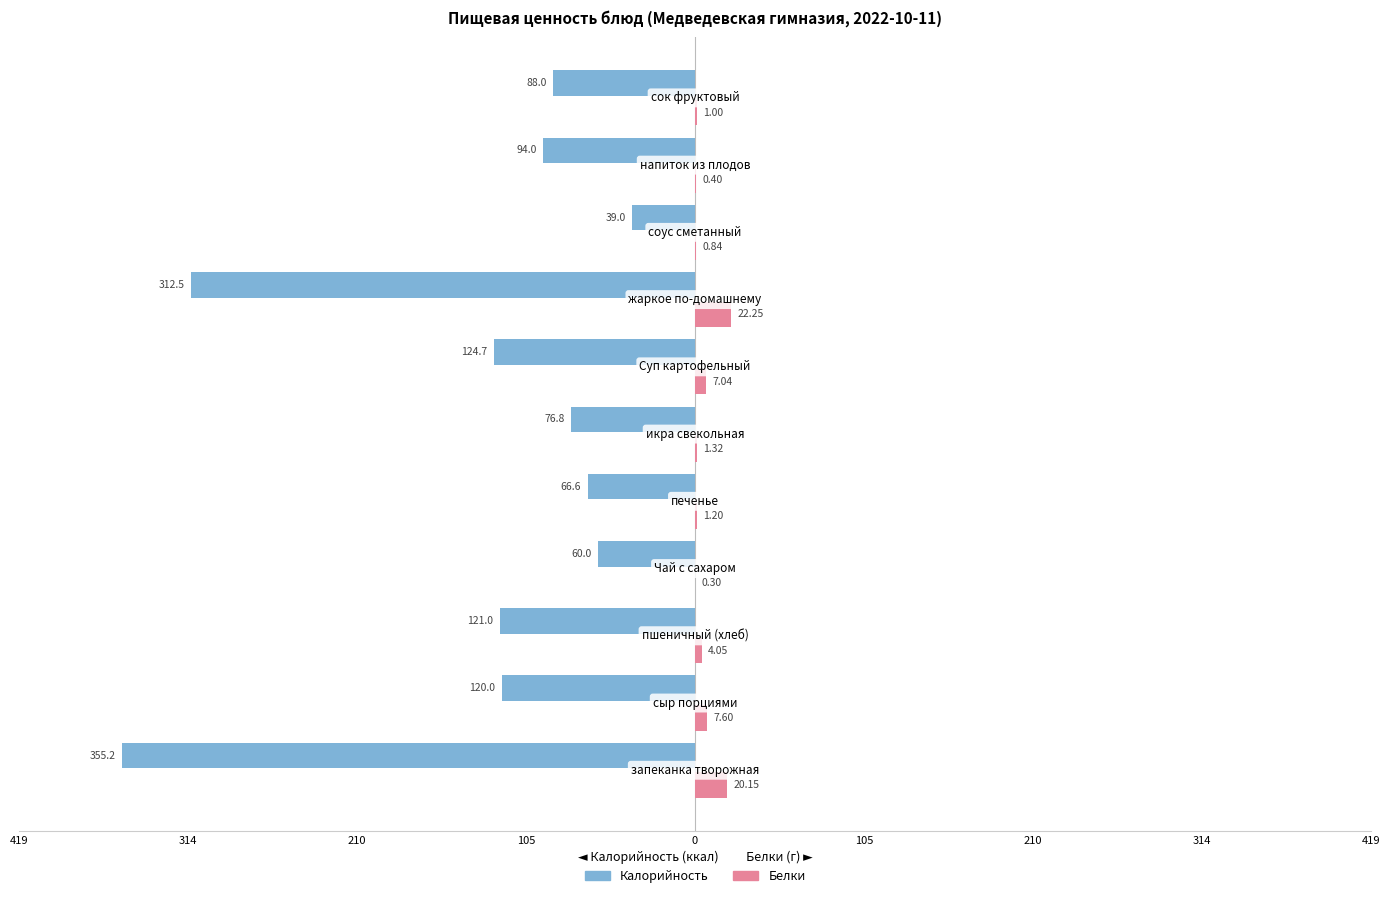

What are all the series names shown in the legend?

Калорийность, Белки